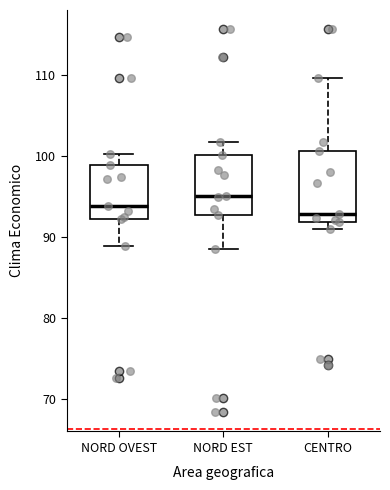

Reading left to right, transcribe this box plot: for each box, give where its median line is, the range the box spans, and where its two whiskers end, as read against the y-axis. The values are not printed on the chart, so give them approximately, as read against the axis.

NORD OVEST: median 94, box 92 to 99, whiskers 89 to 100
NORD EST: median 95, box 93 to 100, whiskers 89 to 102
CENTRO: median 93, box 92 to 101, whiskers 91 to 110